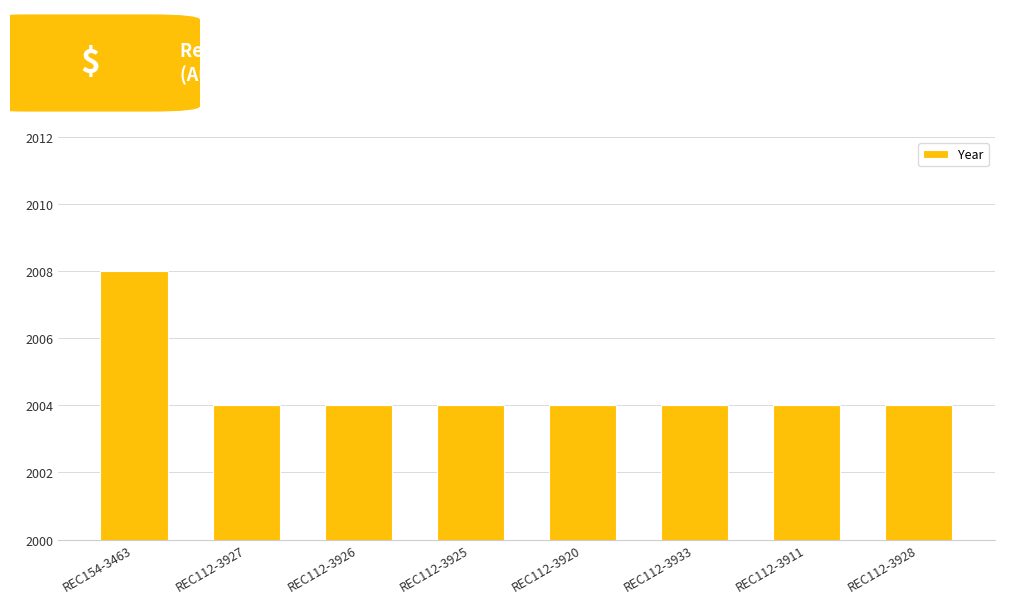

Reading left to right, what are all the values shown in this chart?

2008	2004	2004	2004	2004	2004	2004	2004